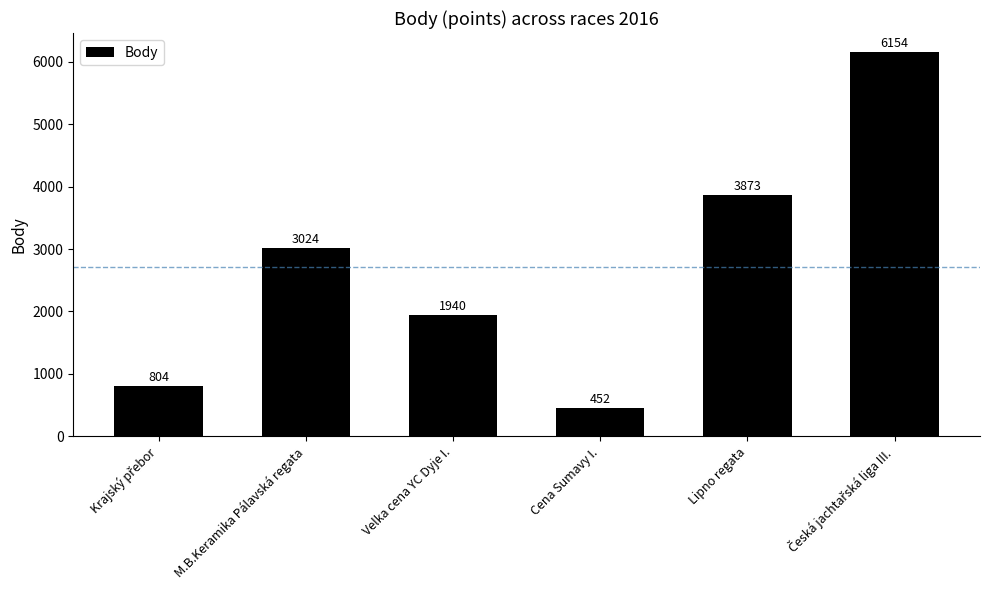

What is the sum of all values?

16247